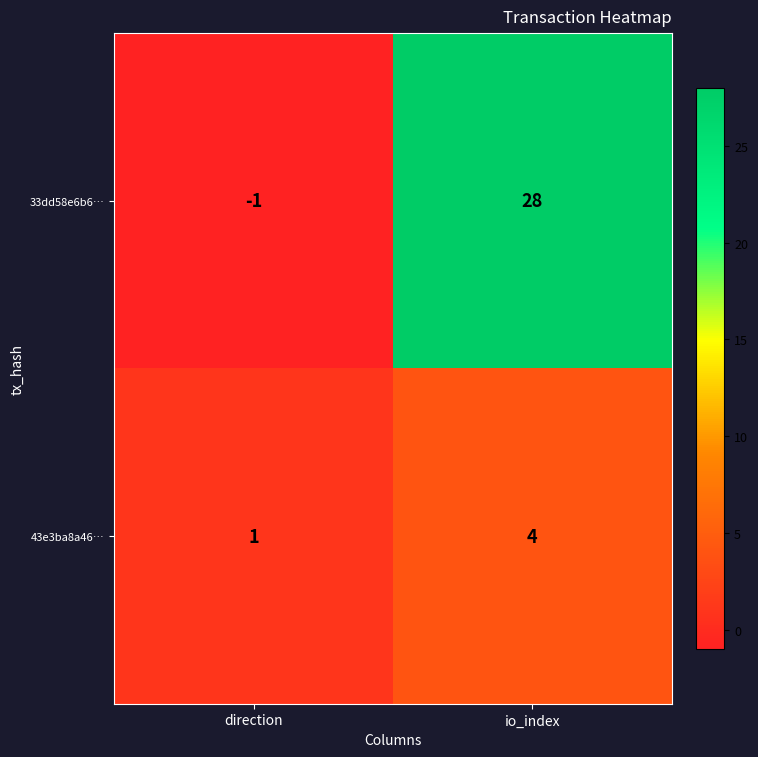

What is the greatest value displayed?

28